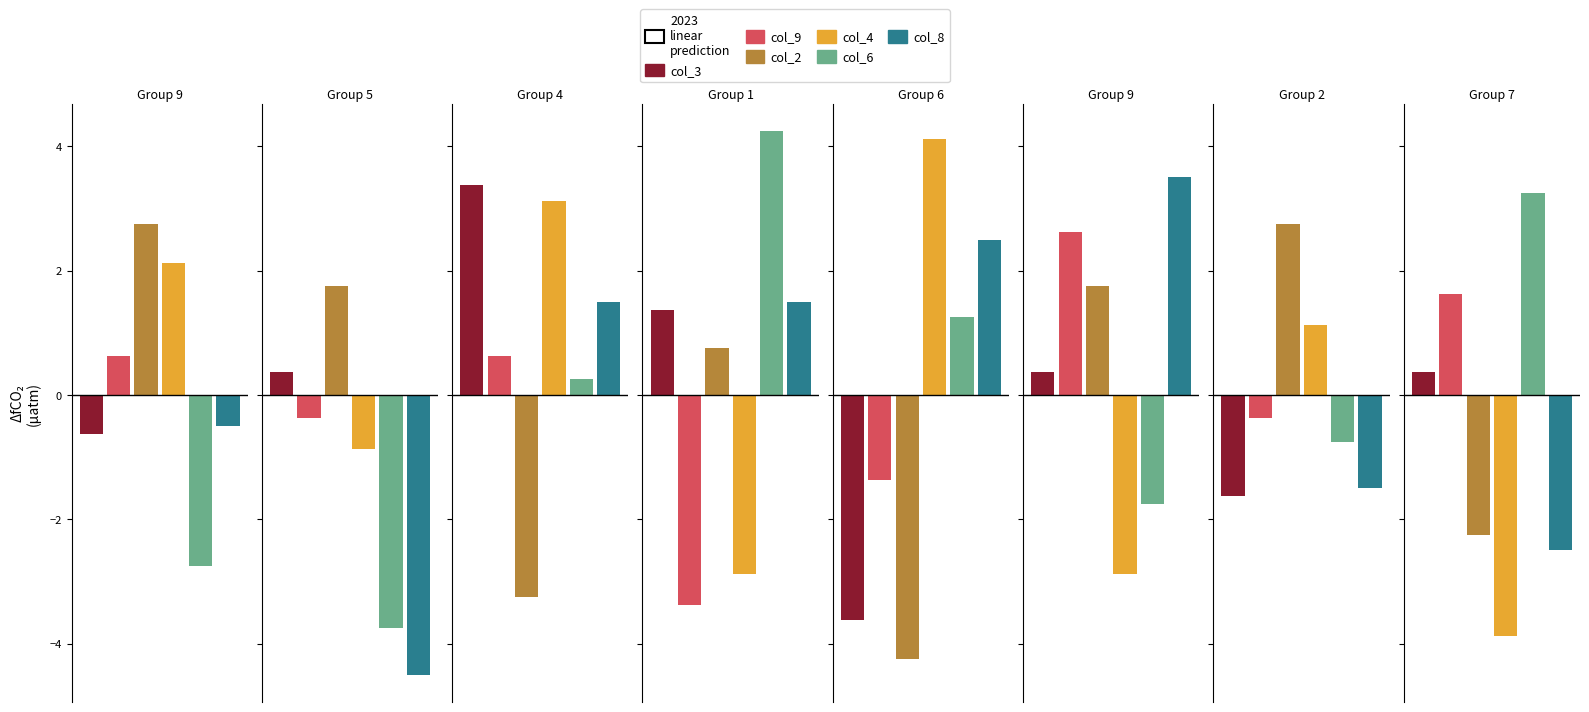

What is the label of the 5th bar from the left?

6